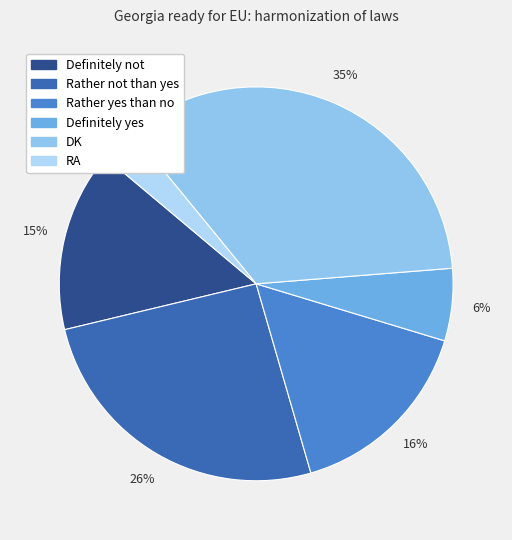

To the nearest percent, what portion does Definitely not represent?

15%